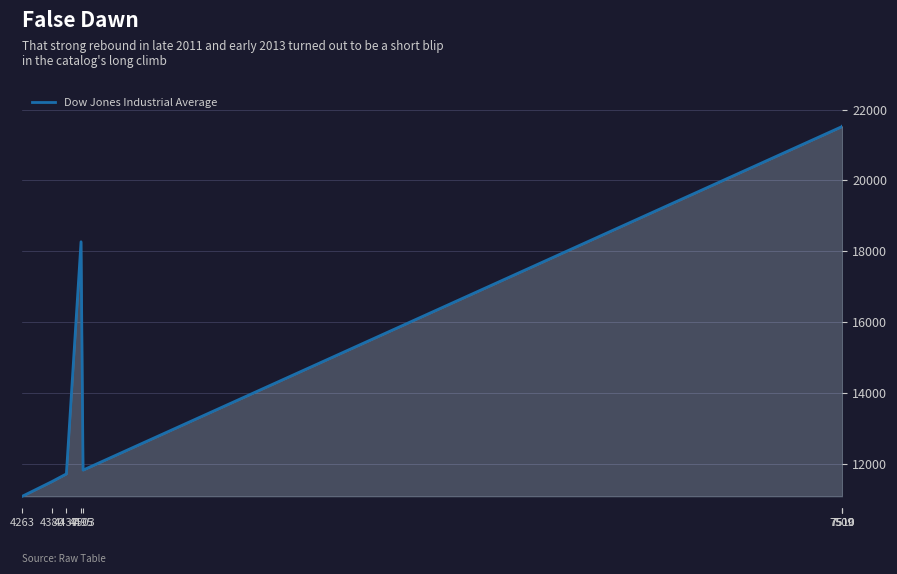

What is the value of the 1st point from the left?

11097